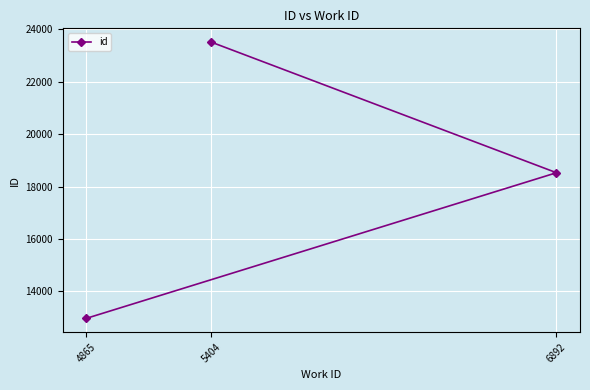

Is this an area chart (filled region under the line)?

No